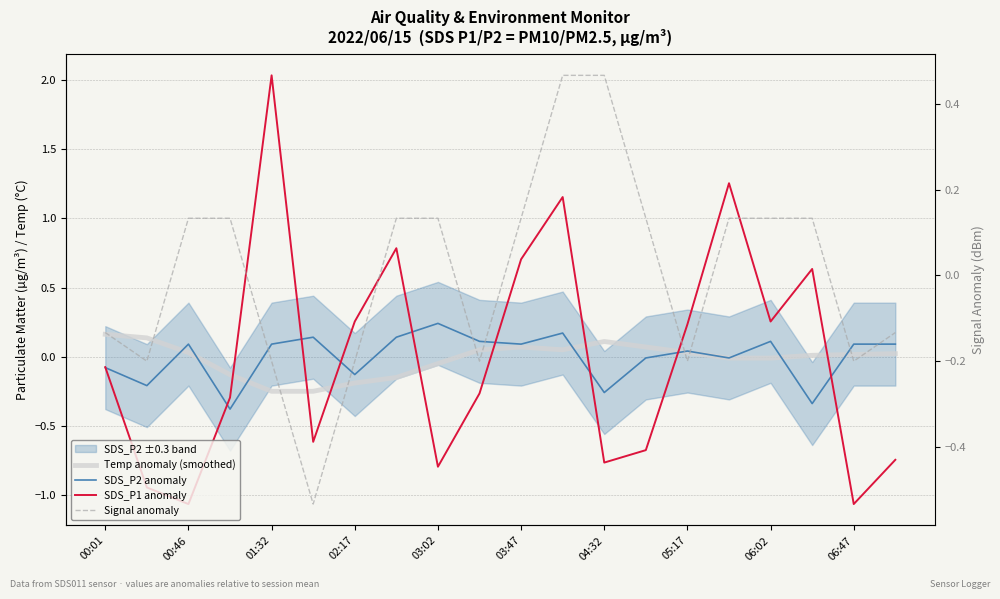

At which category is the sum across all series the highest?

11